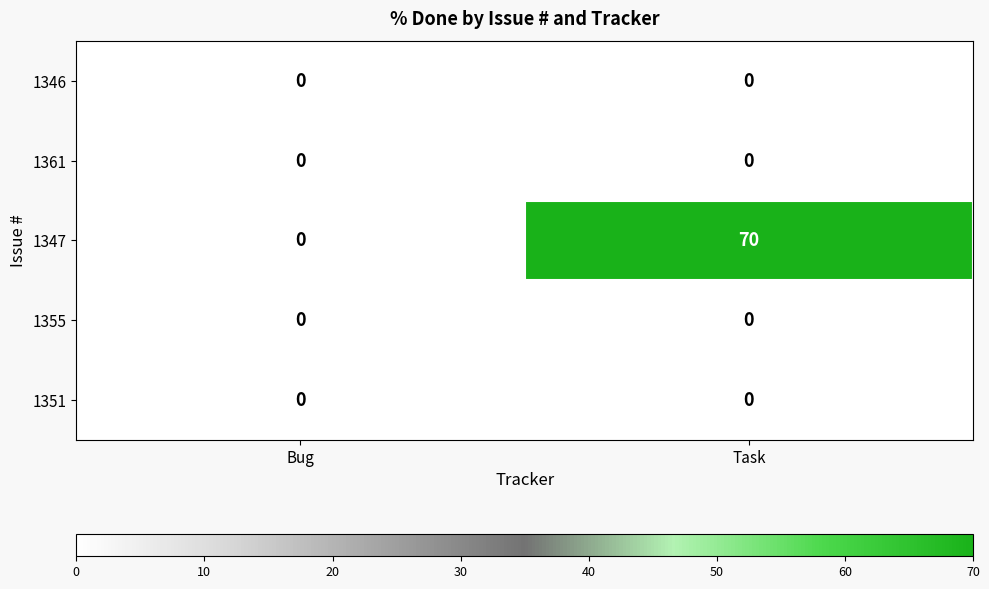

Reading right to left, list all the values displayed in this chart.

1346: 0	0
1361: 0	0
1347: 70	0
1355: 0	0
1351: 0	0